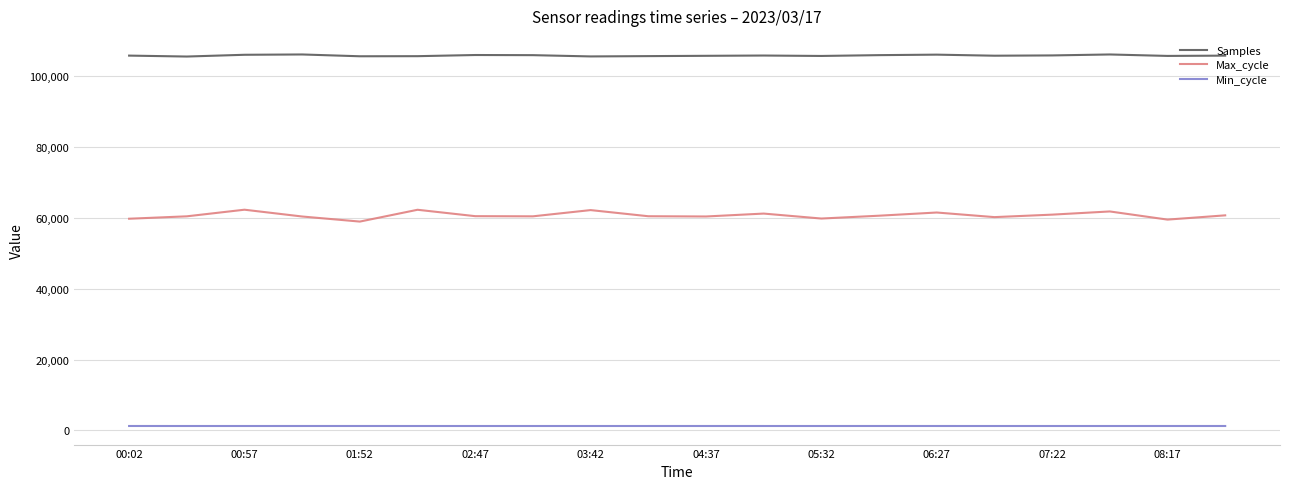

What is the minimum value shown in the chart?

1253